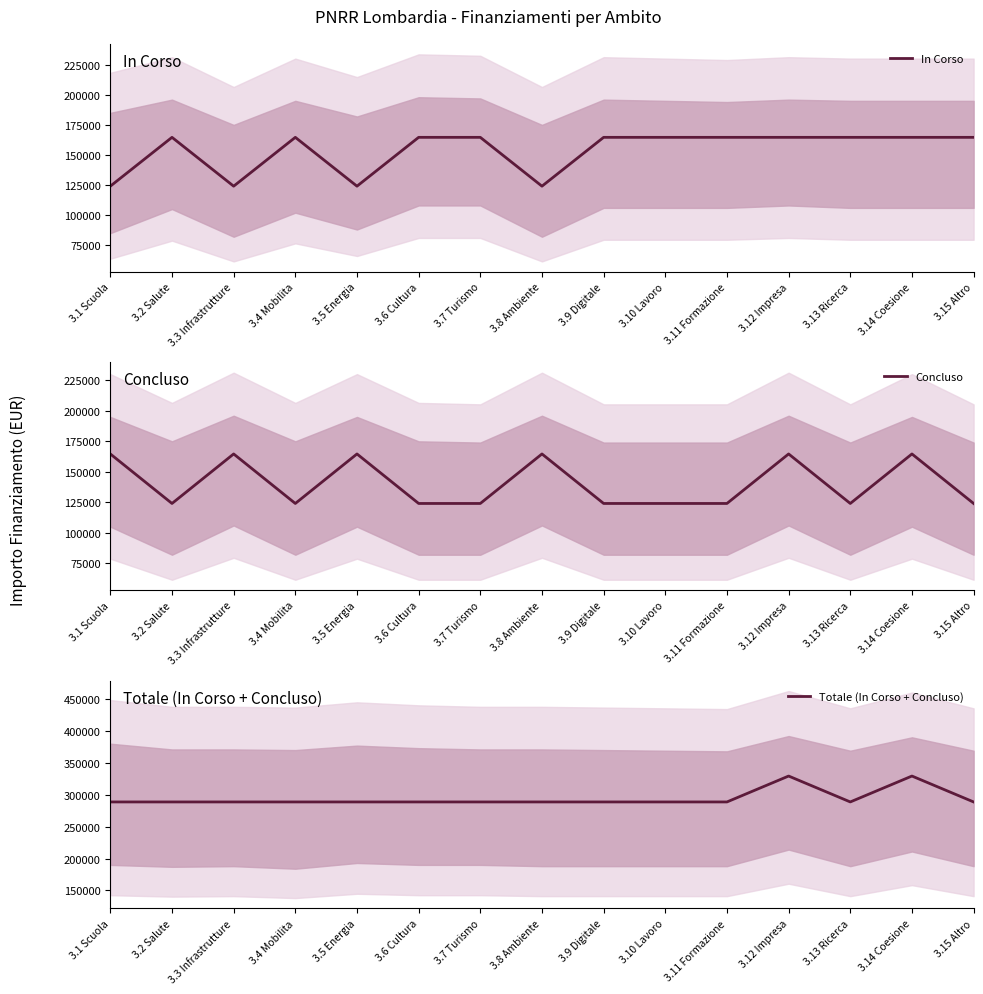

Rank the series at 3.5 Energia from lowest to highest value.

In Corso, Concluso, Totale (In Corso + Concluso)